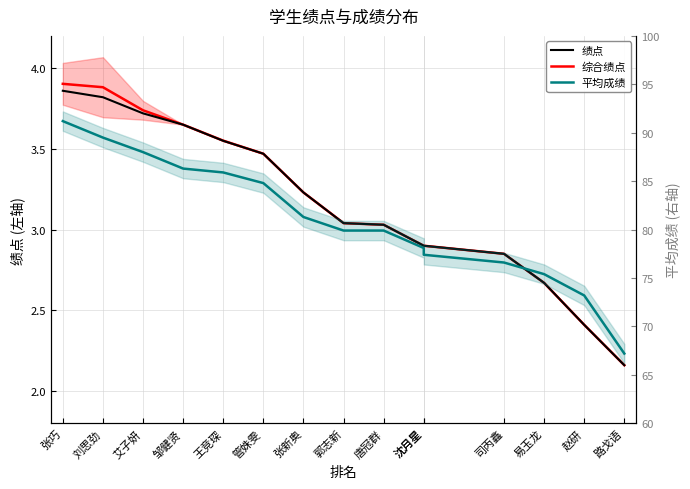

At which category is the sum across all series the highest?

张巧